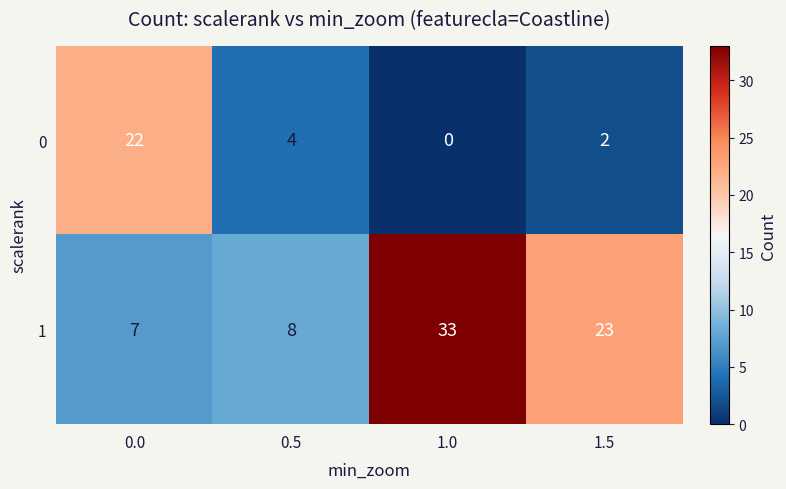

Where is 1 nearest to the value 20?

1.5